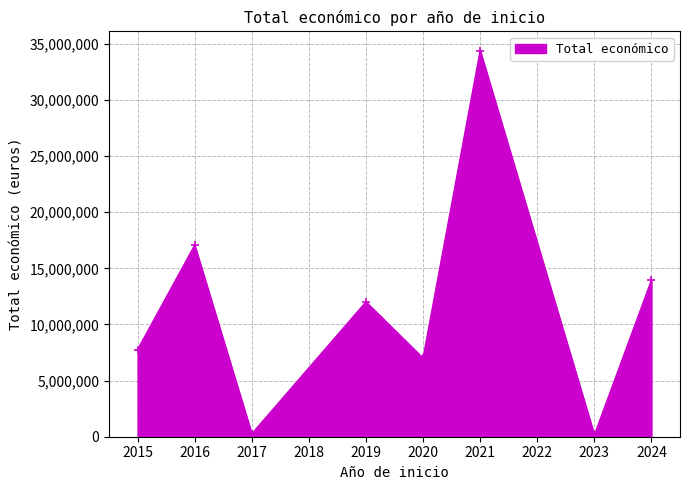

How many interior local valleys (lower than both neighbors) does the data have?

3